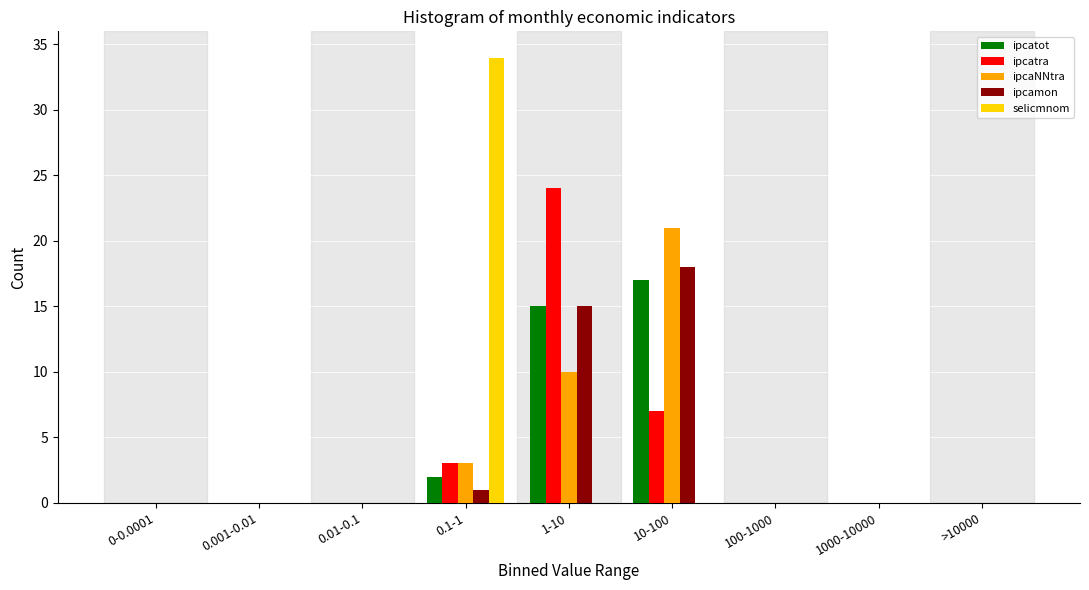

What is the greatest value displayed?

34